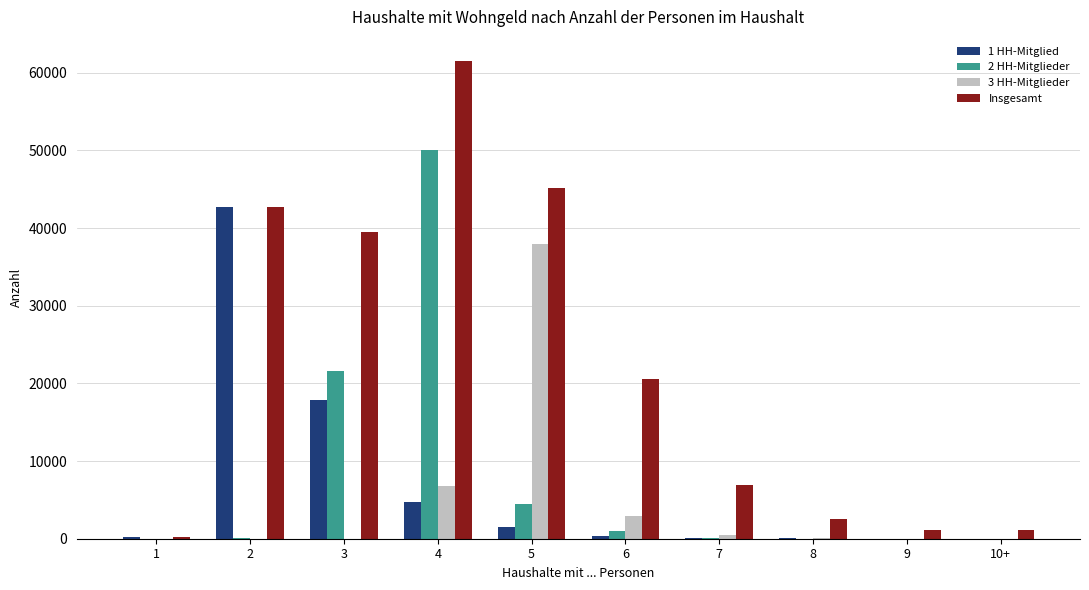

Count the number of categories in the chart.

10